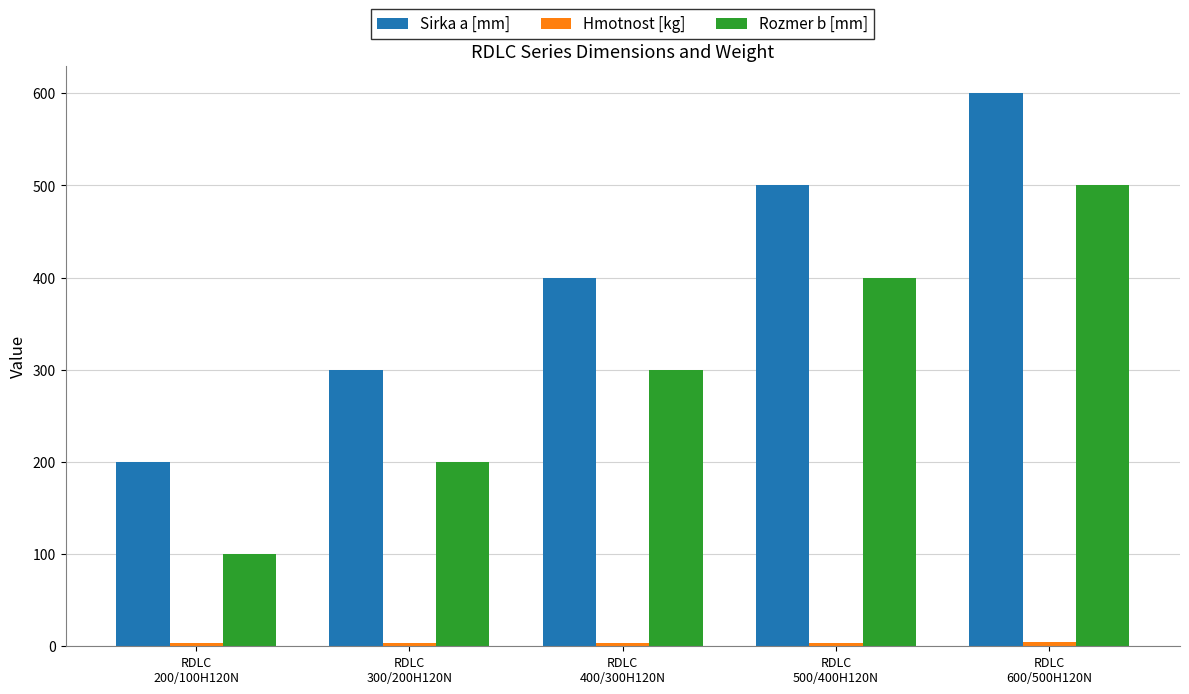

The value of Sirka a [mm] at RDLC
200/100H120N is 94.9. True or false?

False